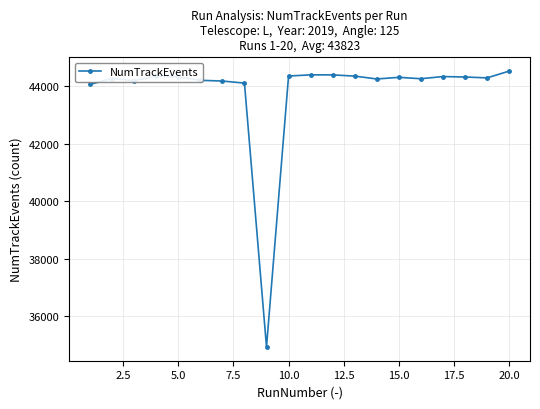

True or false: there are more than 1 points higher than both neighbors.

True